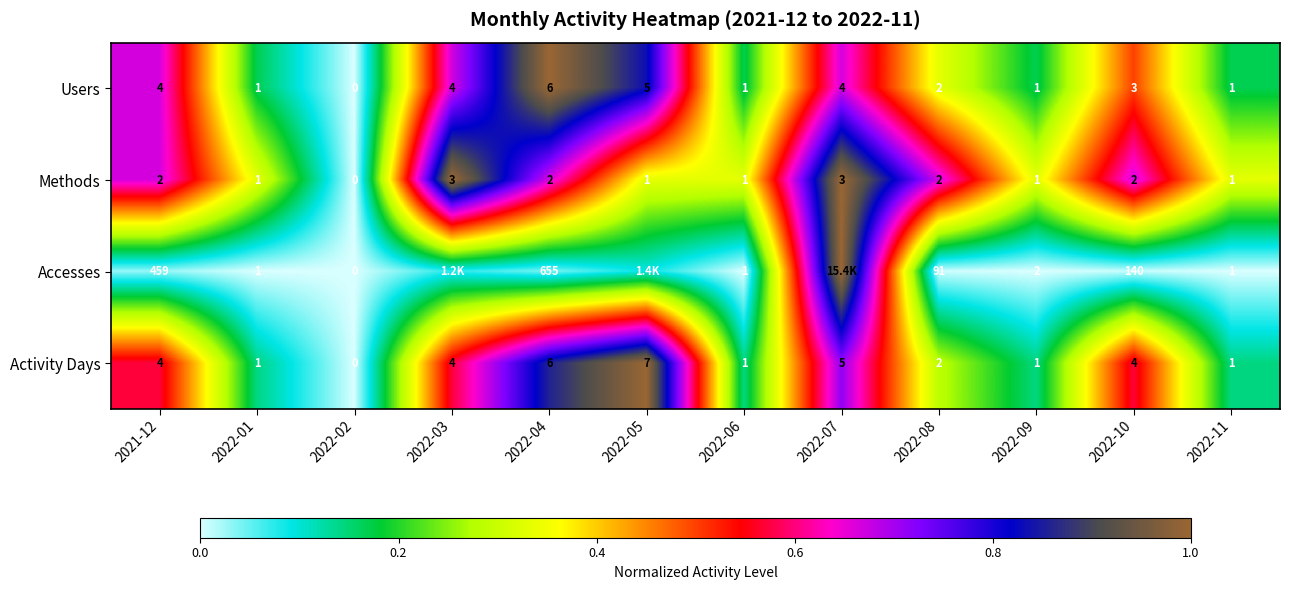

Which series changed the most between 2022-08 and 2022-10?

Accesses